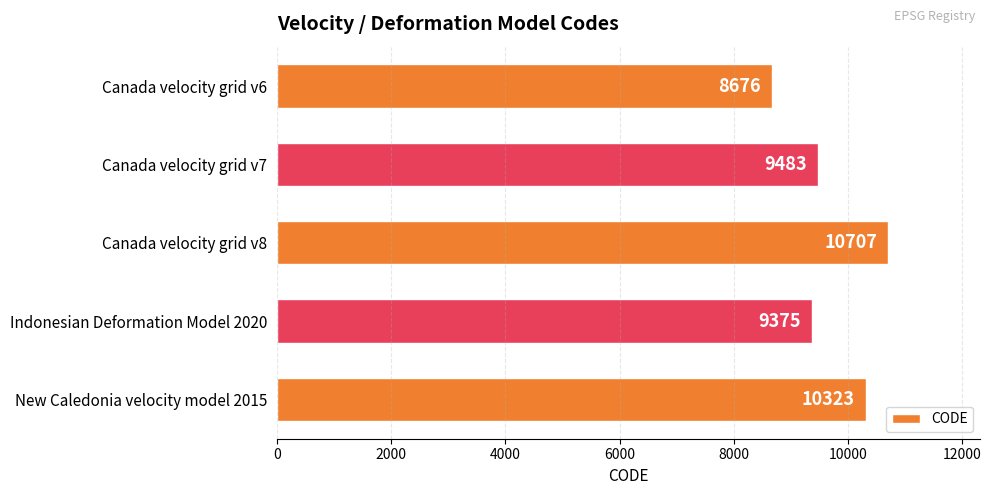

Is it true that the value at Canada velocity grid v7 is 13261?

False